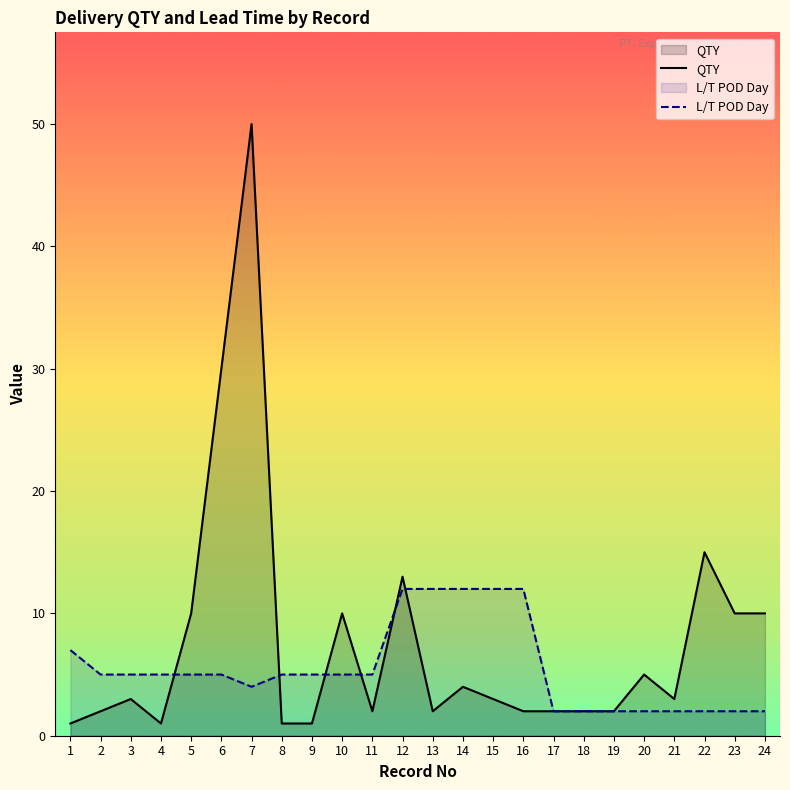

What is the difference between the L/T POD Day values at 7 and 11?

1